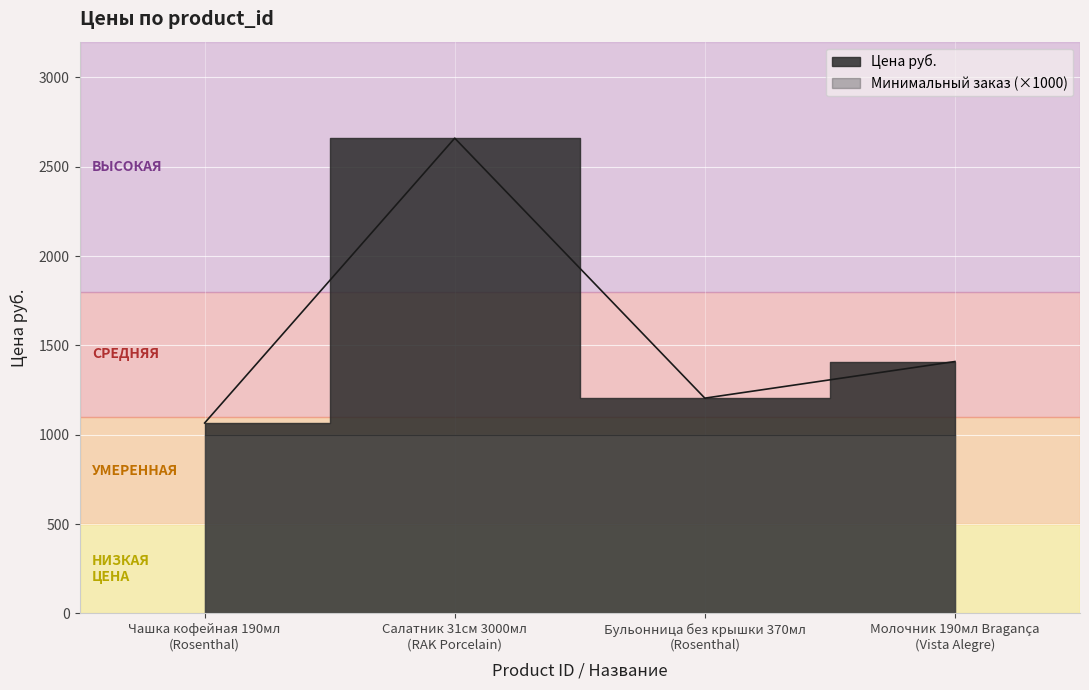

How many lines are shown in the chart?

1